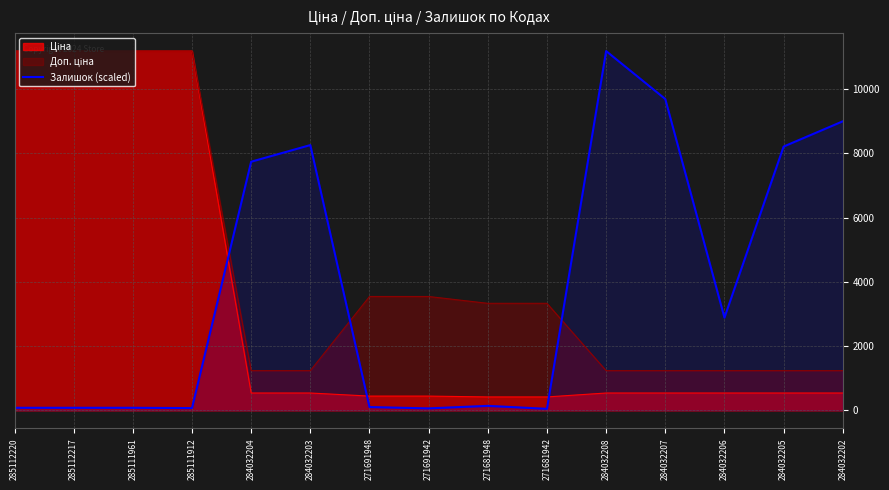

Reading left to right, what are all the values shown in this chart?

285112220=78.6	285112217=78.6	285111961=78.6	285111912=69.4	284032204=7742.4	284032203=8260.5	271691948=101.8	271691942=60.1	271681948=138.8	271681942=46.3	284032208=11188.2	284032207=9694.2	284032206=2886.1	284032205=8214.2	284032202=9000.5